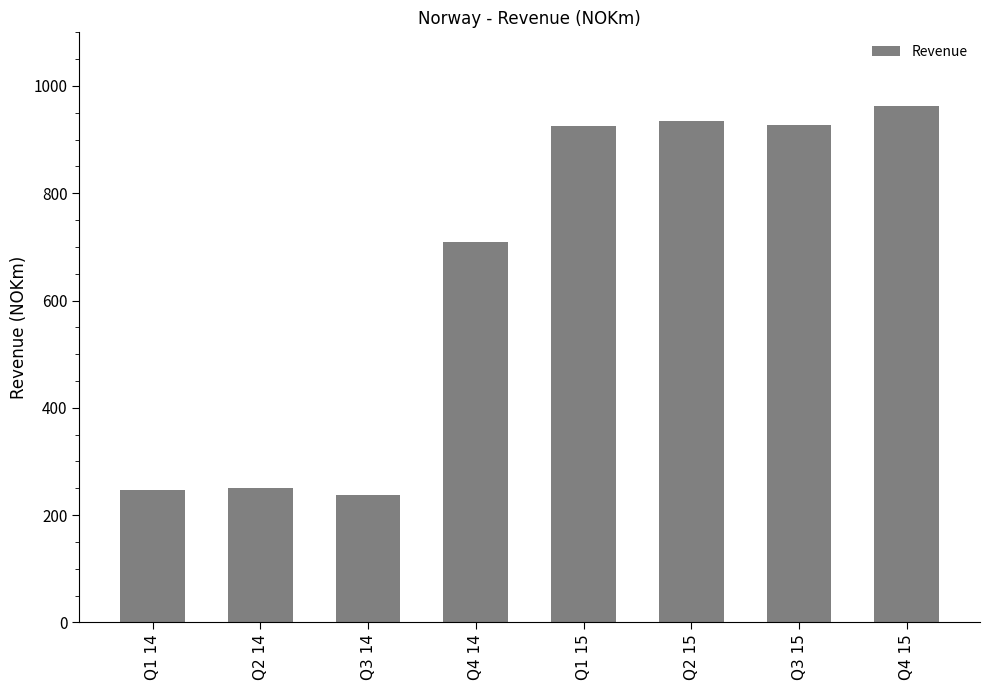

What is the label of the 6th bar from the right?

Q3 14